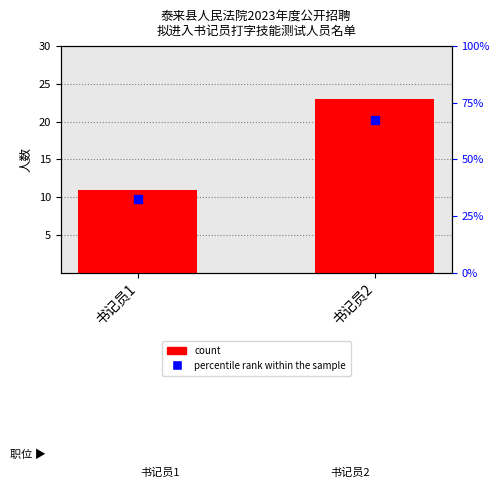

Which series has the largest total across all categories?

percentile rank within the sample